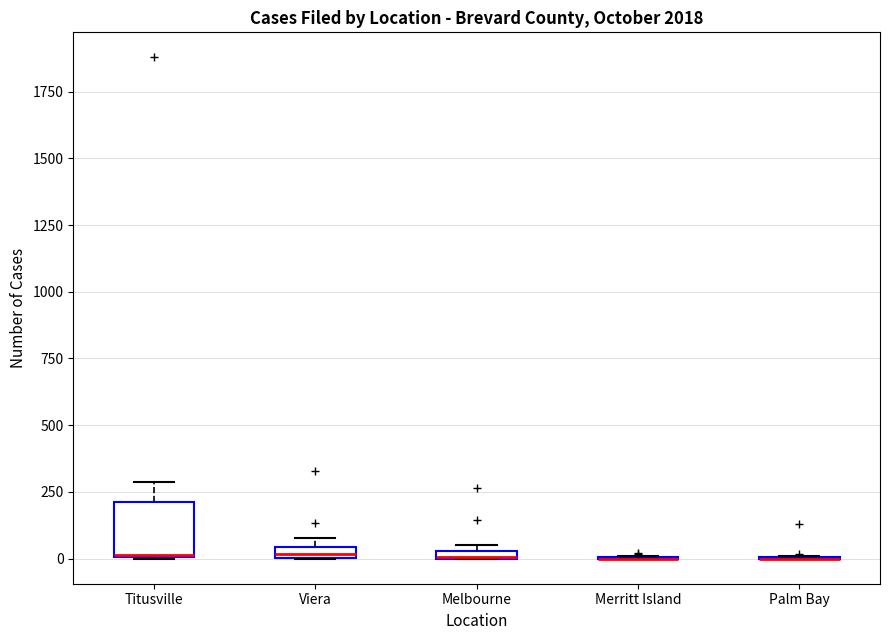

Where is the upper edge of the box for Titusville on the y-axis? The values are not printed on the chart, so give them approximately, as read against the axis.

200